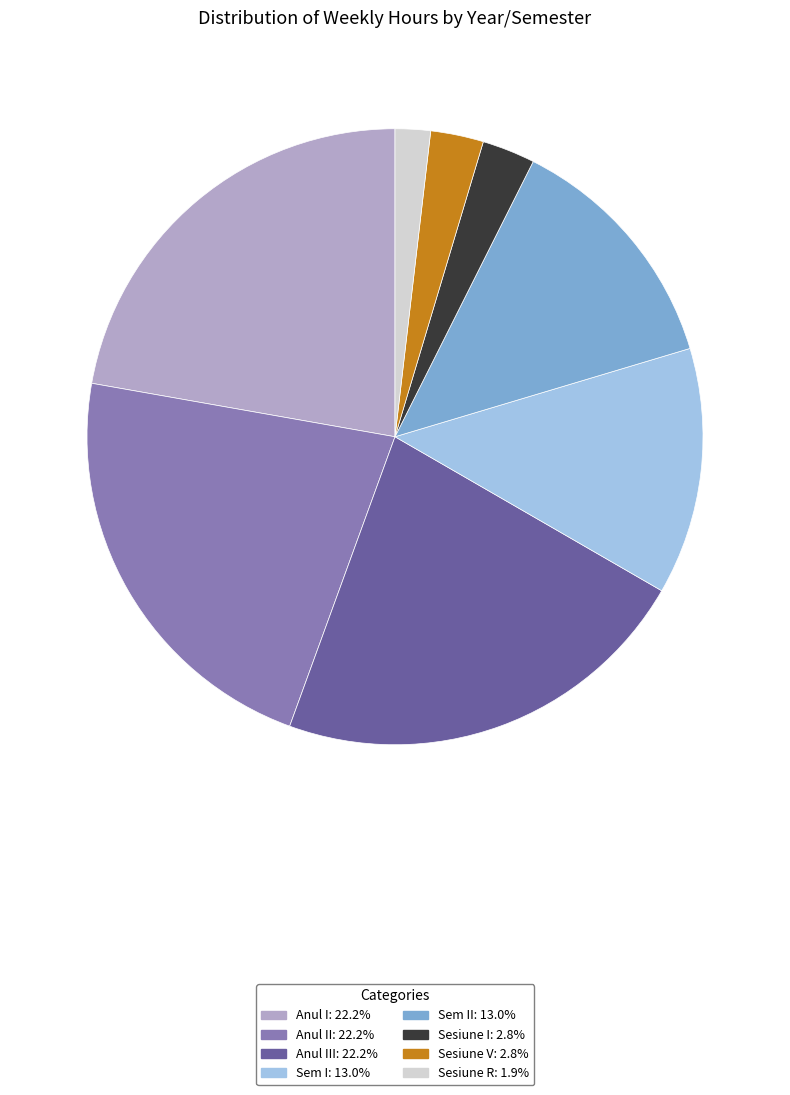

Does any single category account for the majority?

No